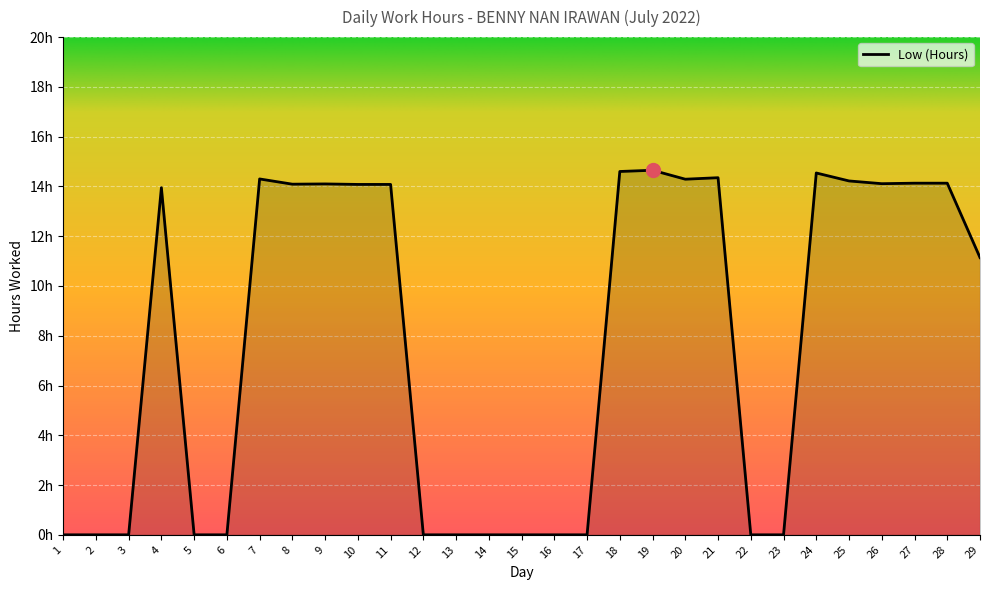

What is the difference between the second highest and second lowest values?

14.6